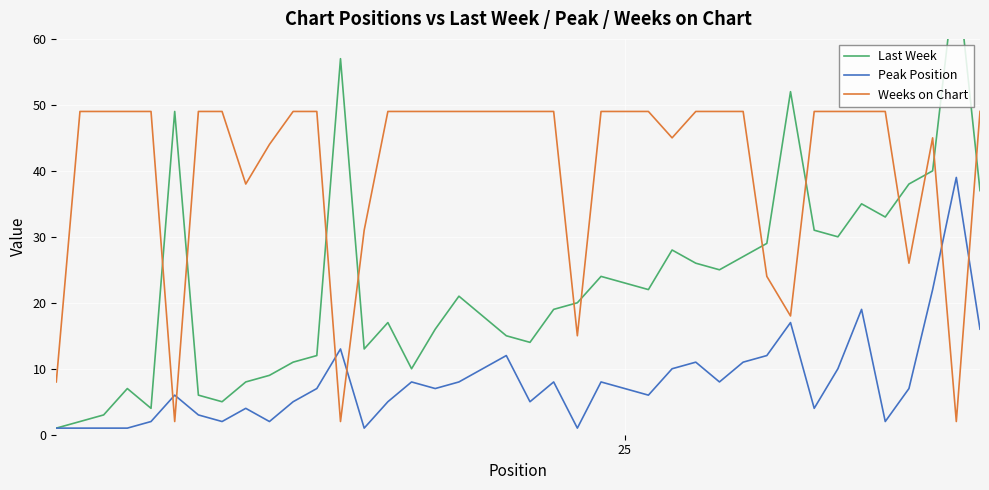

What is the highest value of the Peak Position series?

39